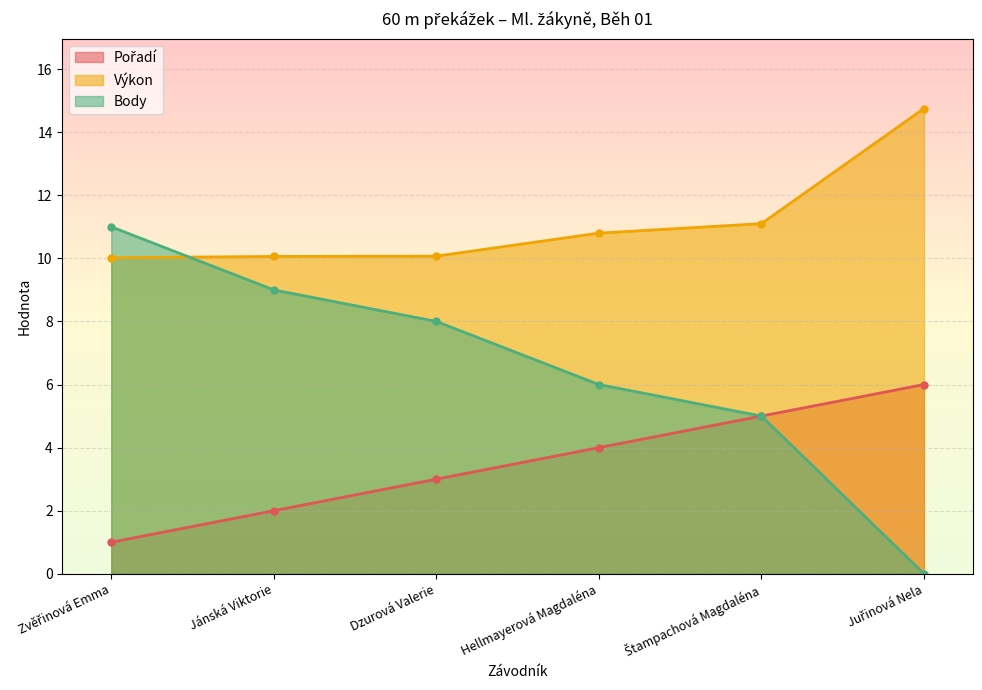

What value does the Výkon series have at Dzurová Valerie?

10.1